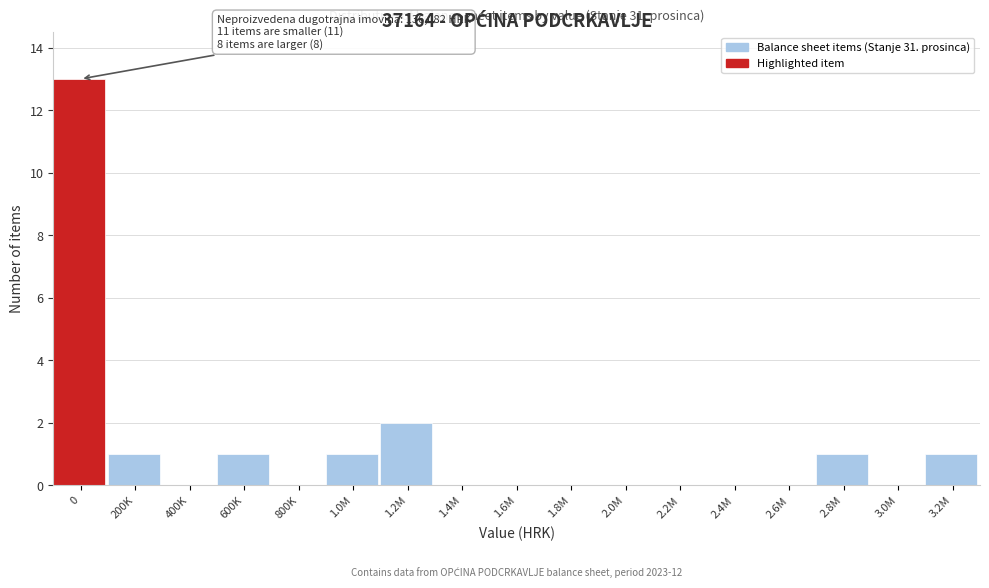

Reading left to right, transcribe all the data shown in this chart.

0=13	200K=1	400K=0	600K=1	800K=0	1.0M=1	1.2M=2	1.4M=0	1.6M=0	1.8M=0	2.0M=0	2.2M=0	2.4M=0	2.6M=0	2.8M=1	3.0M=0	3.2M=1